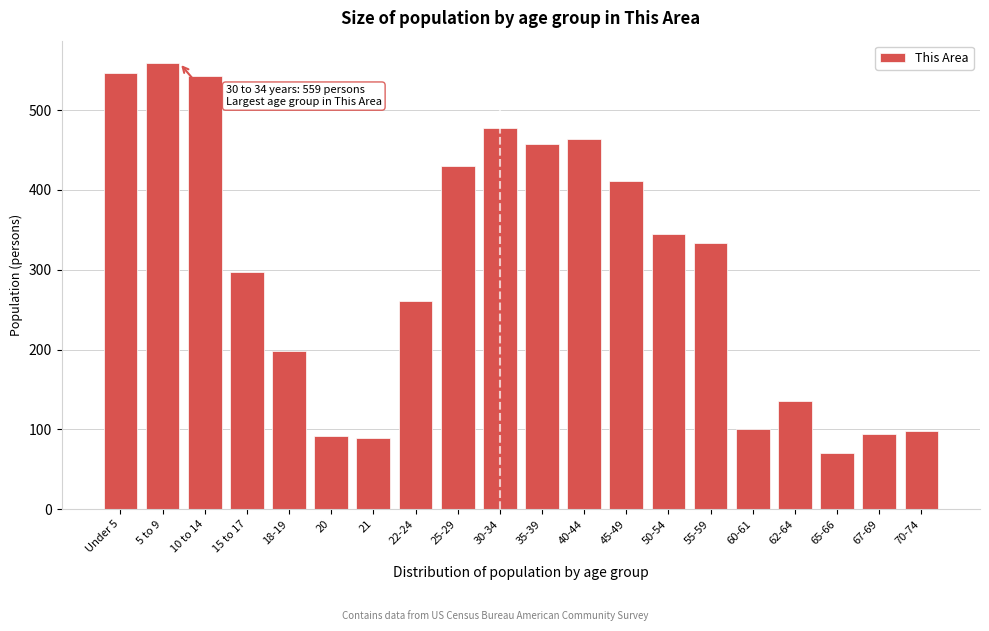

What is the value of the 19th bar from the left?

94